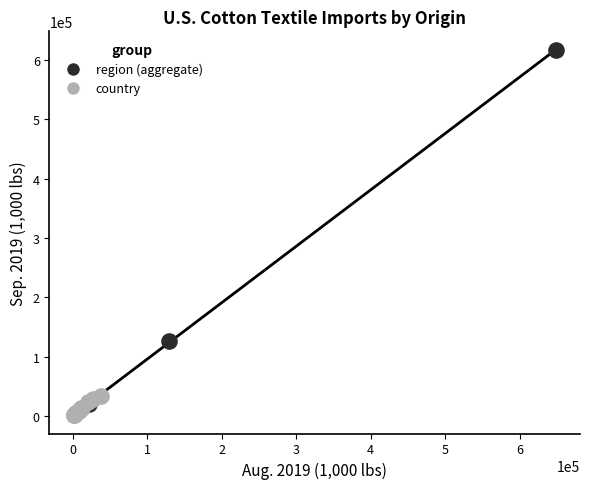

Which series has the widest spread of Y values?

region (aggregate)